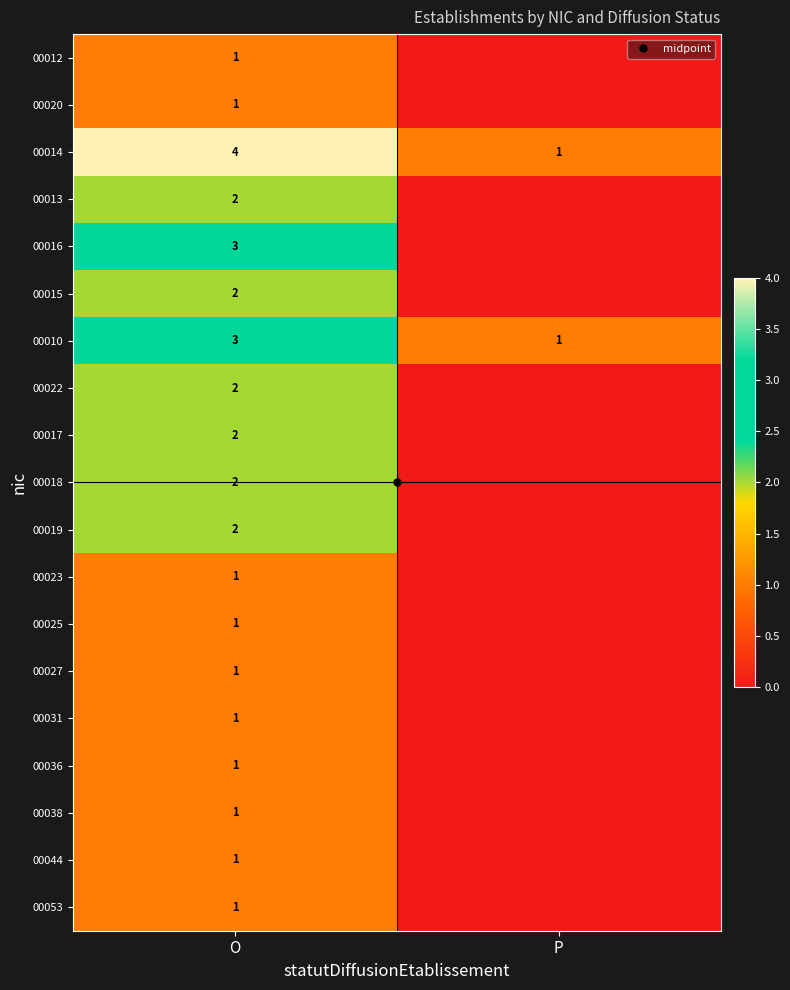

How many data points in 00053 are less than 1?

1